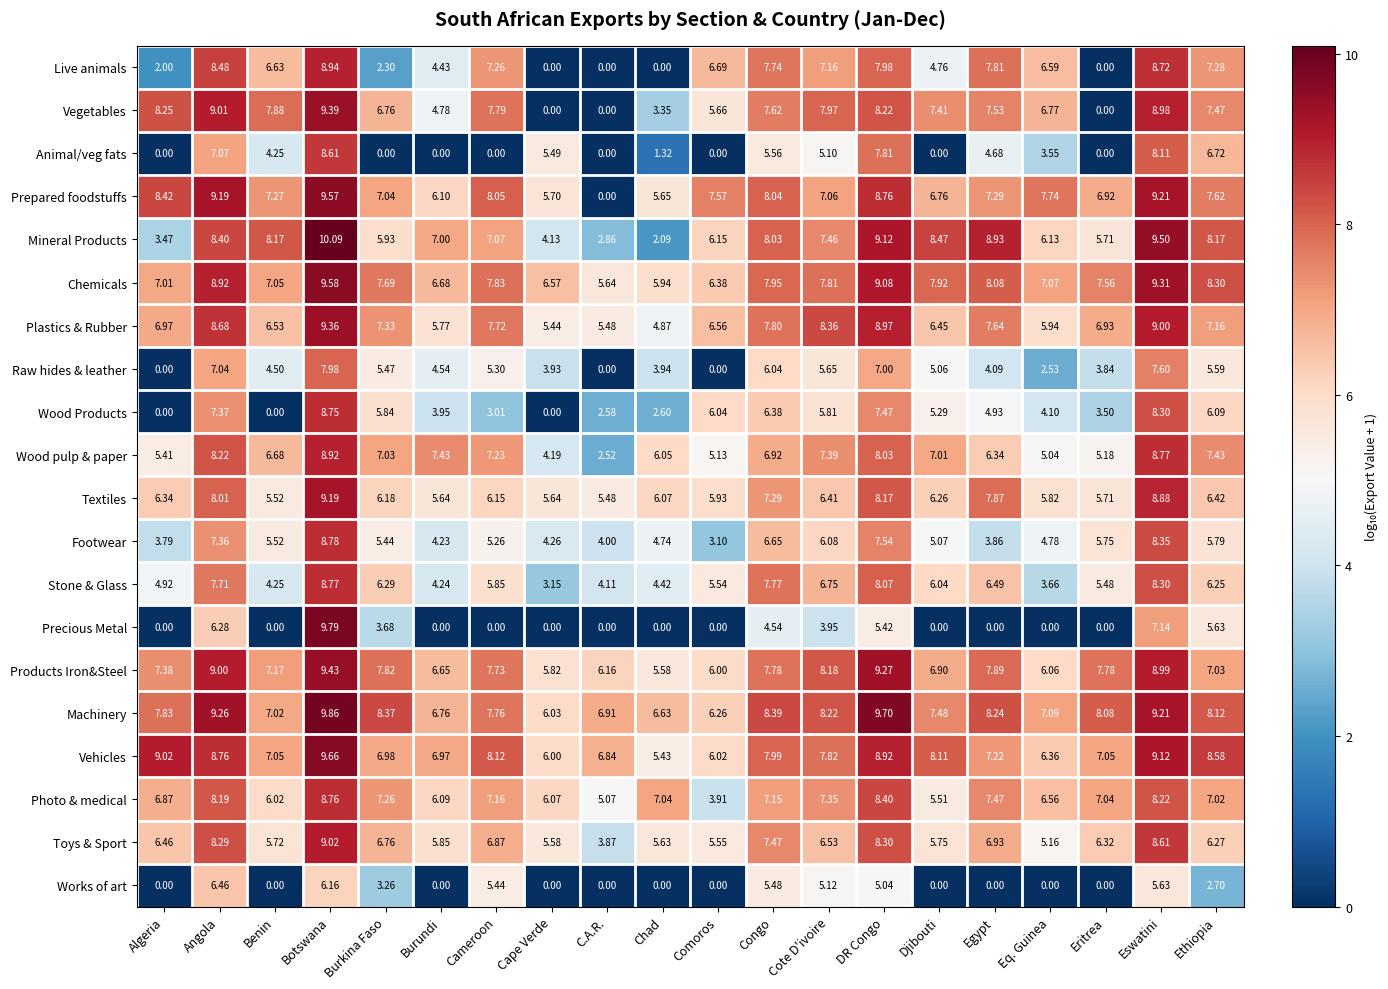

Which series has the widest spread of values?

Precious Metal